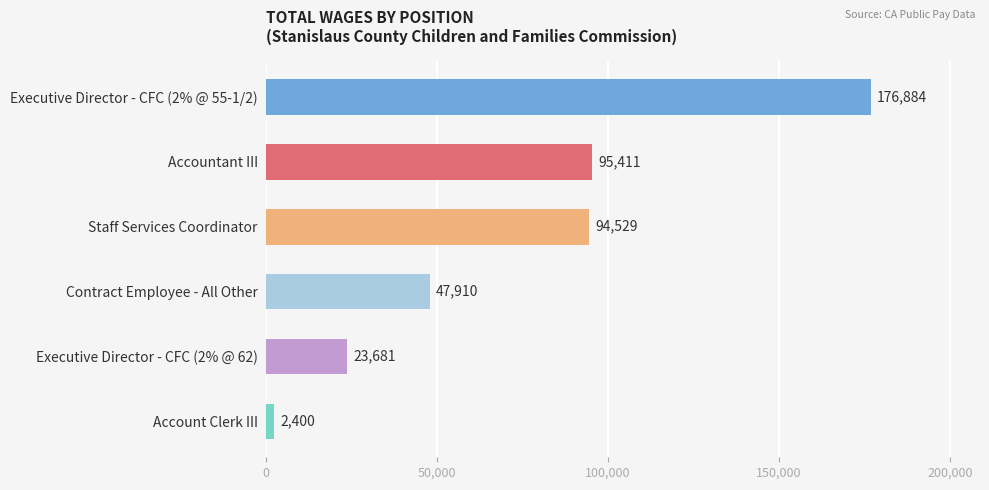

What is the maximum value shown in the chart?

176884